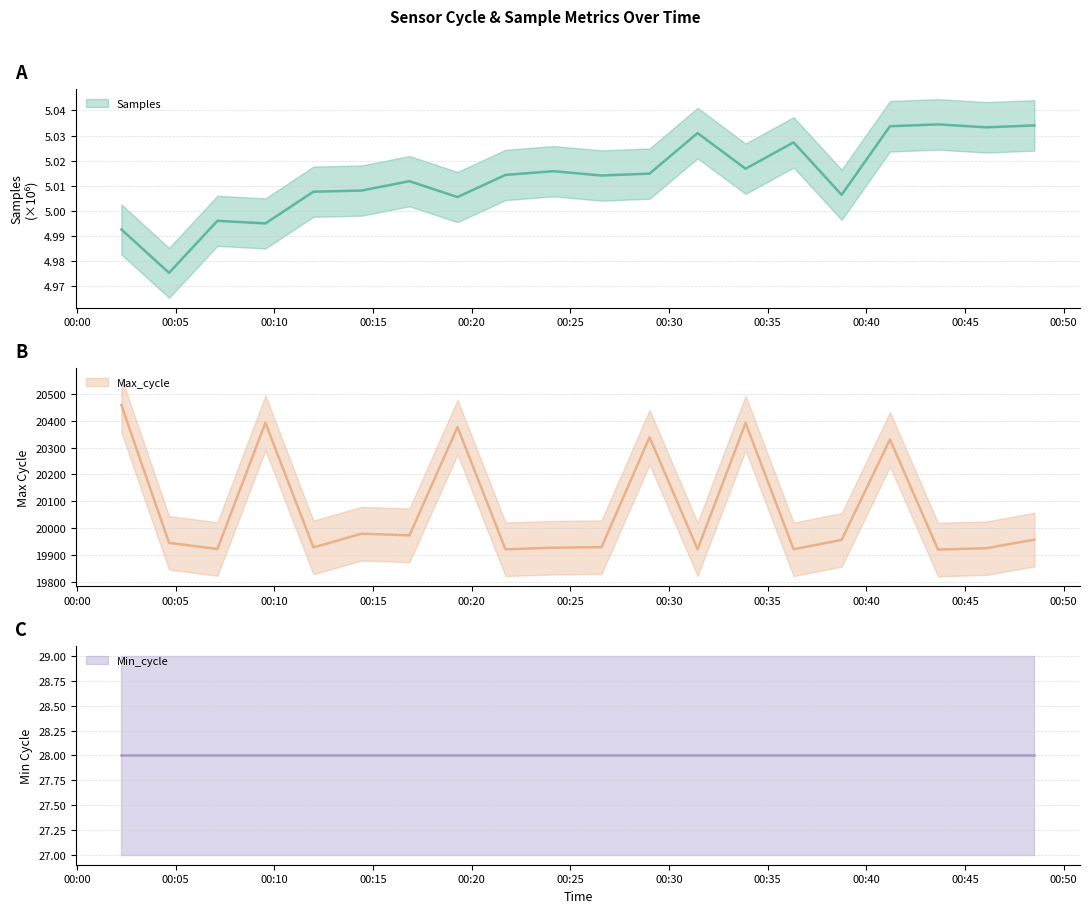

Does the chart have visible grid lines?

Yes